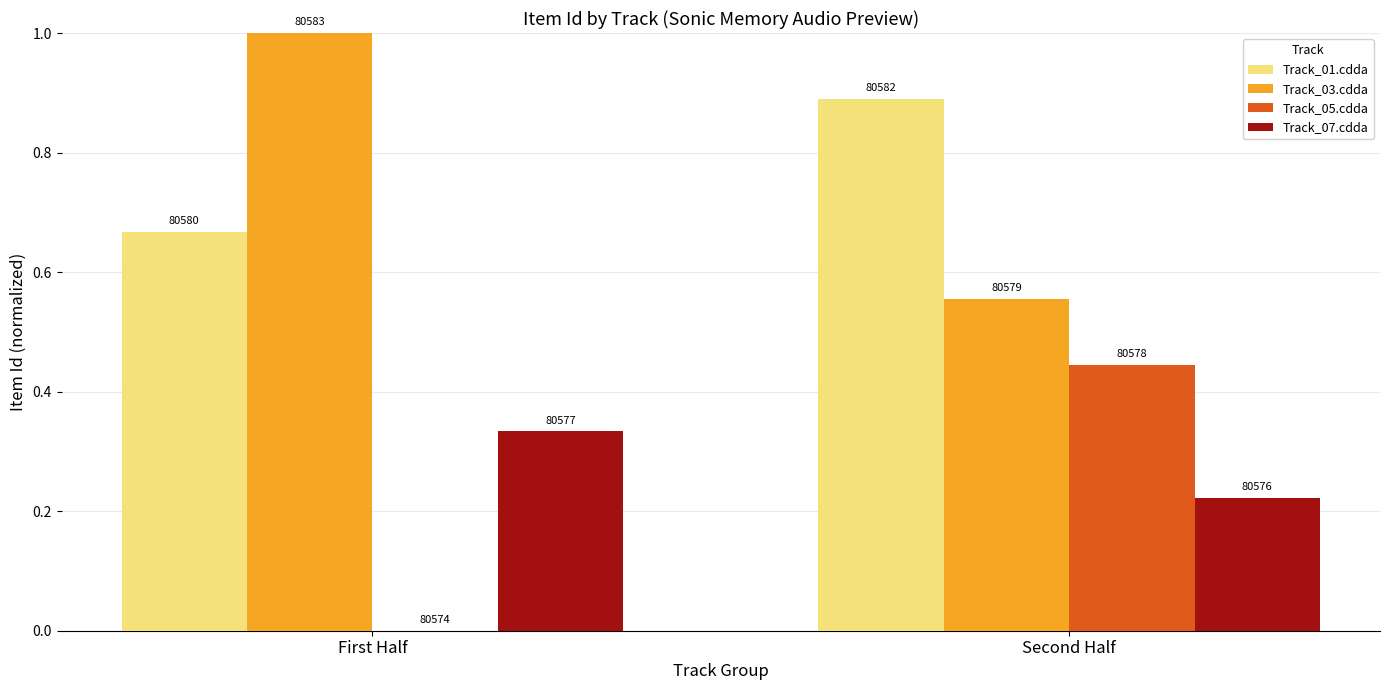

What is the total value across all series at Second Half?

2.1